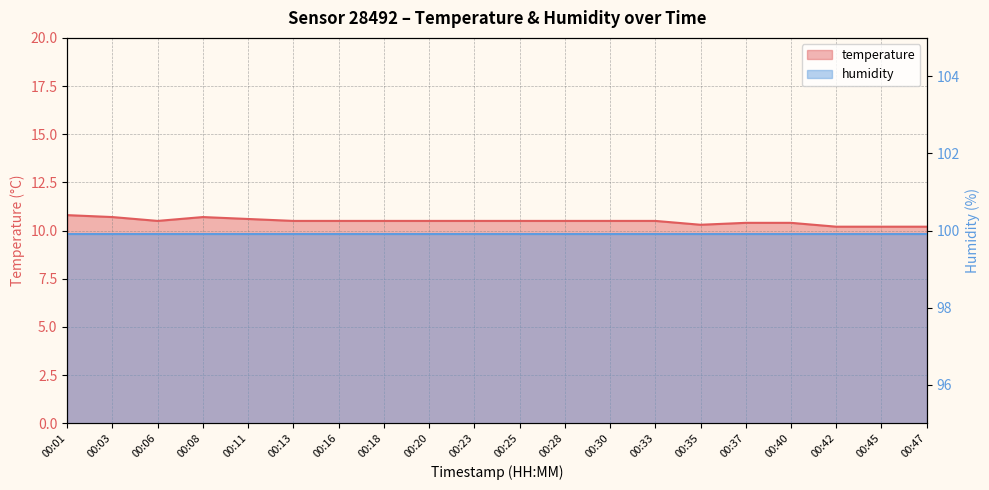

What is the maximum value shown in the chart?

10.8